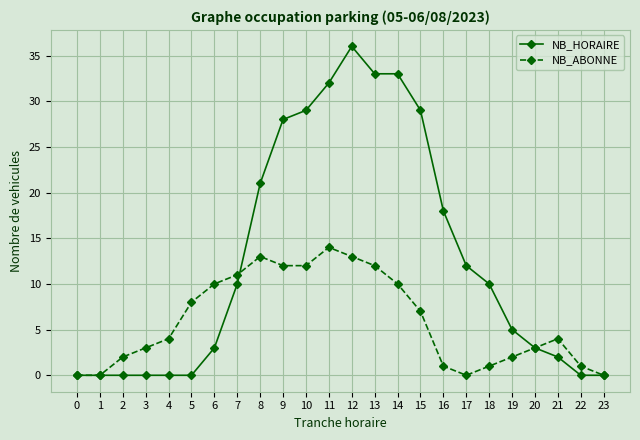

At which label does NB_HORAIRE reach its peak?

12